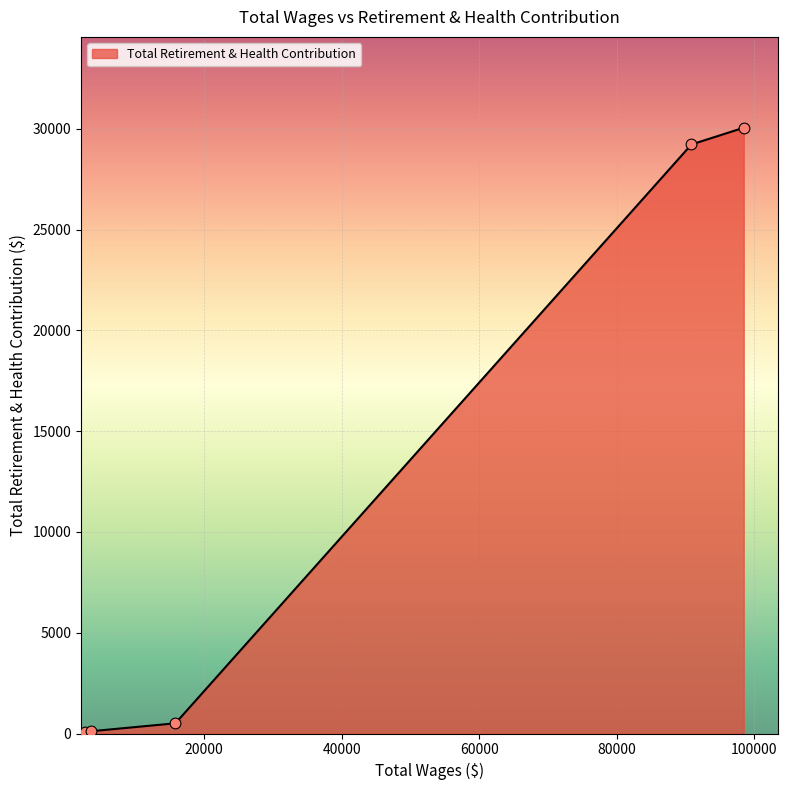

What is the maximum value shown in the chart?

30053